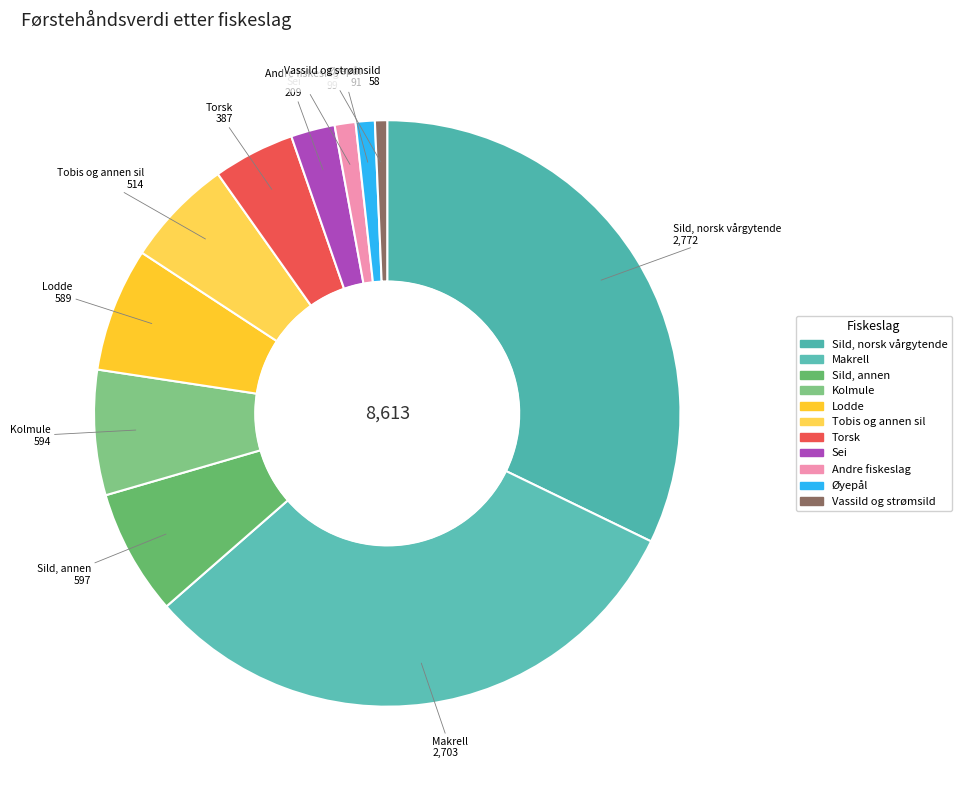

Which category has the biggest portion of the pie?

Sild, norsk vårgytende